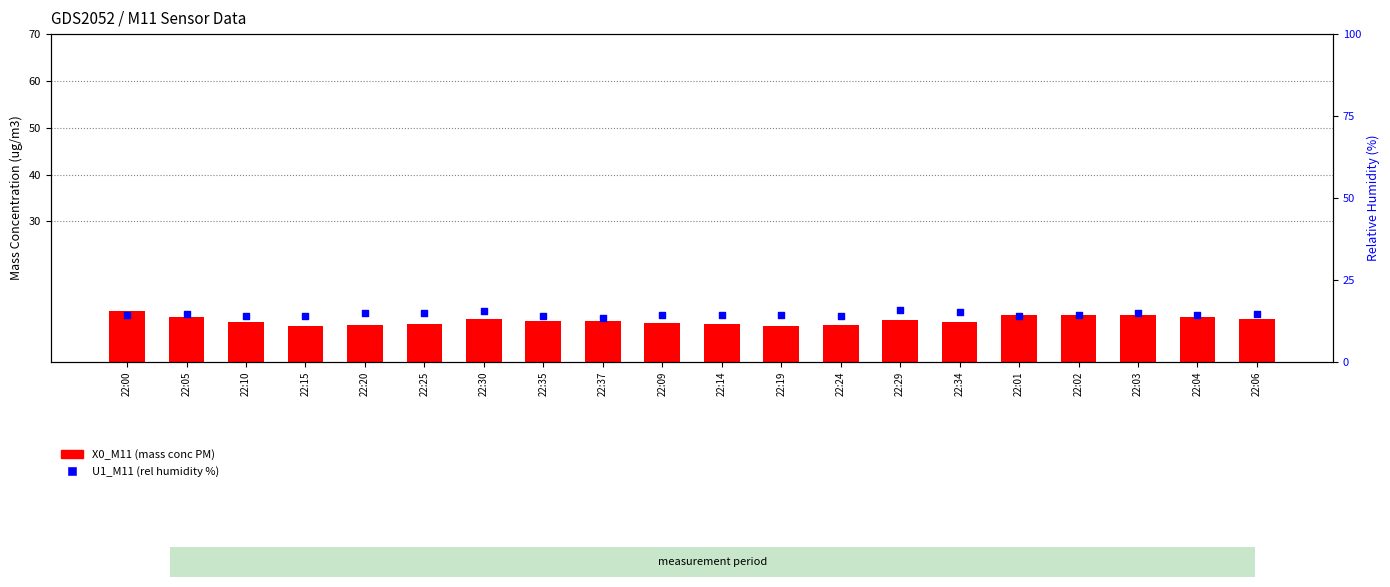

What are all the series names shown in the legend?

X0_M11 (mass conc PM), U1_M11 (rel humidity %)